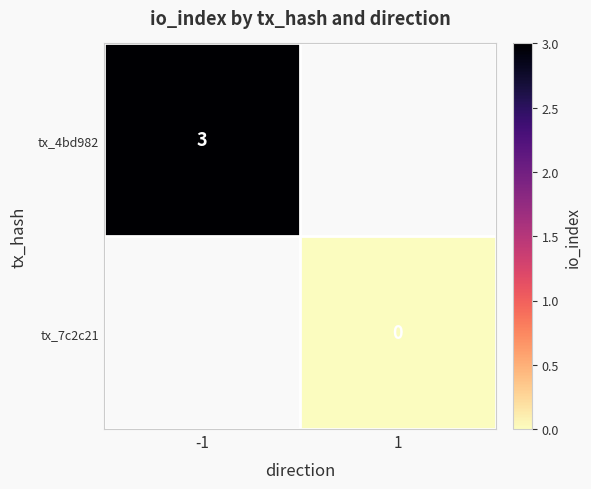

At how many categories does at least one series exceed 1?

1